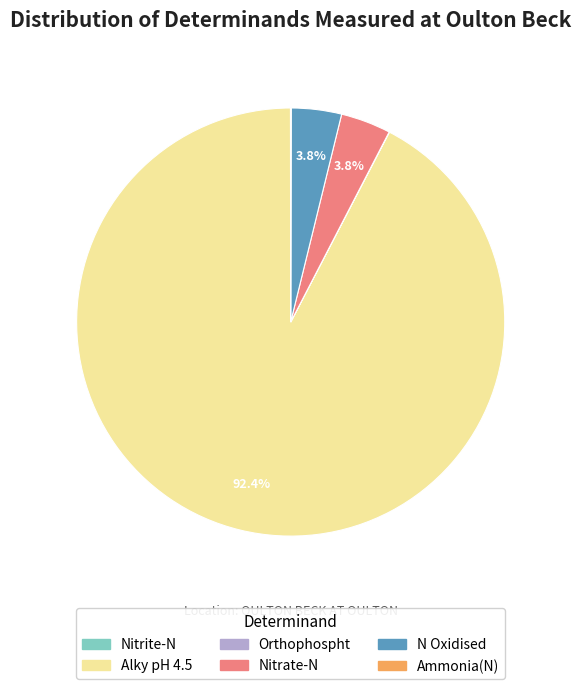

Which category has the biggest portion of the pie?

Alky pH 4.5